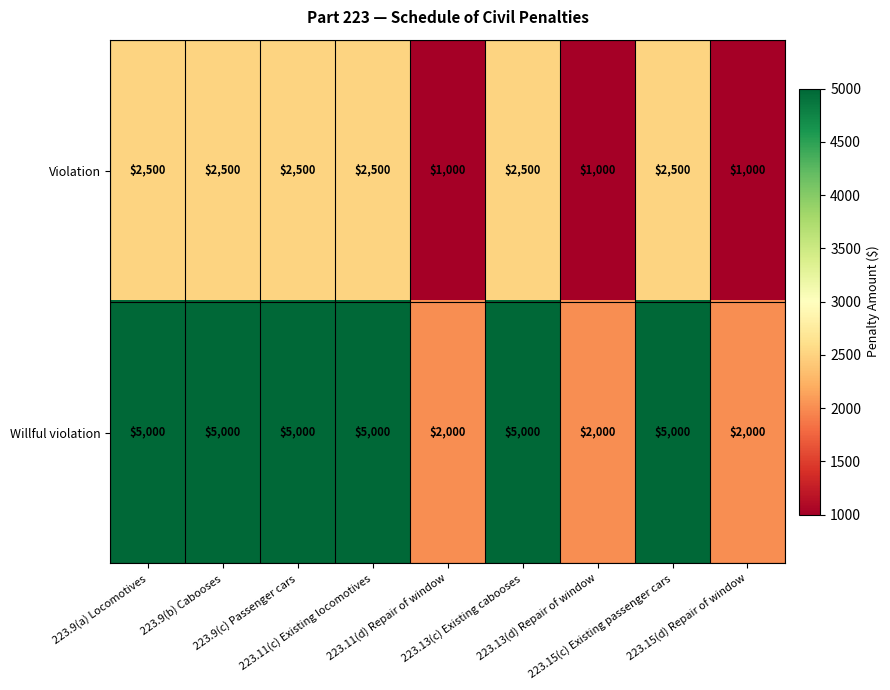

Which series has the widest spread of values?

Willful violation